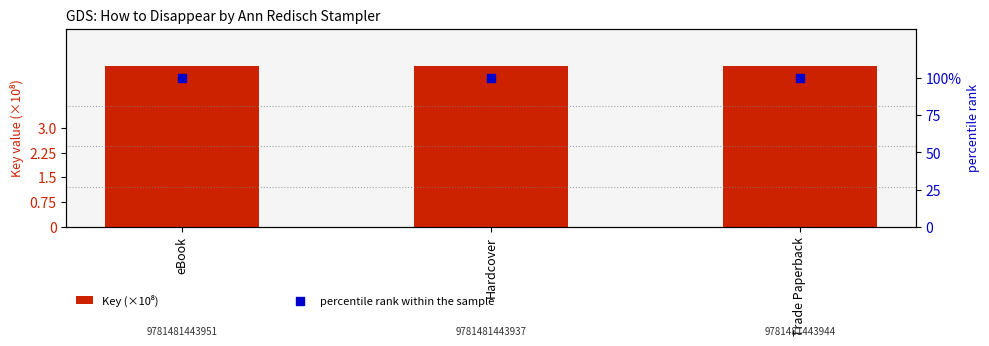

What is the total value across all series at eBook?

104.9